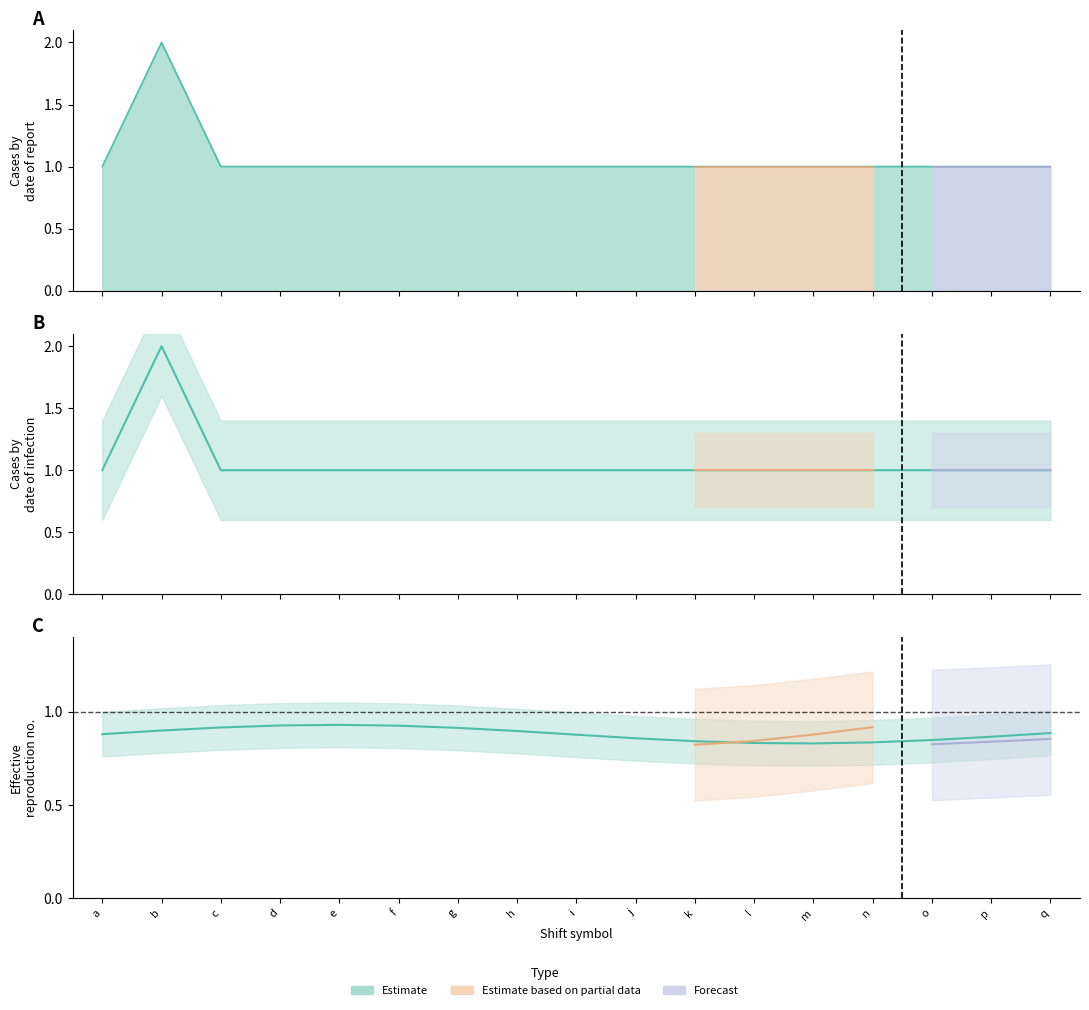

Reading right to left, what are all the values shown in this chart?

Estimate: 1	1	1	1	1	1	1	1	1	1	1	1	1	1	1	2	1
Estimate based on partial data: 0	0	0	1	1	1	1	0	0	0	0	0	0	0	0	0	0
Forecast: 1	1	1	0	0	0	0	0	0	0	0	0	0	0	0	0	0